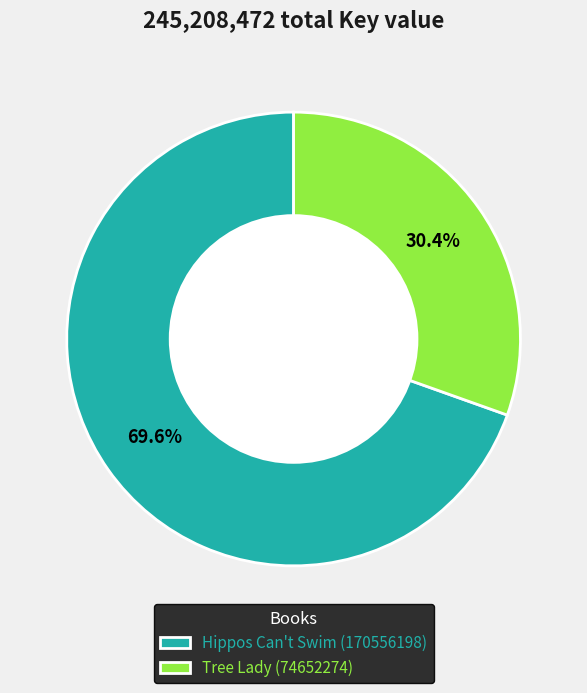

True or false: Hippos Can't Swim (170556198) accounts for 61% of the total.

False